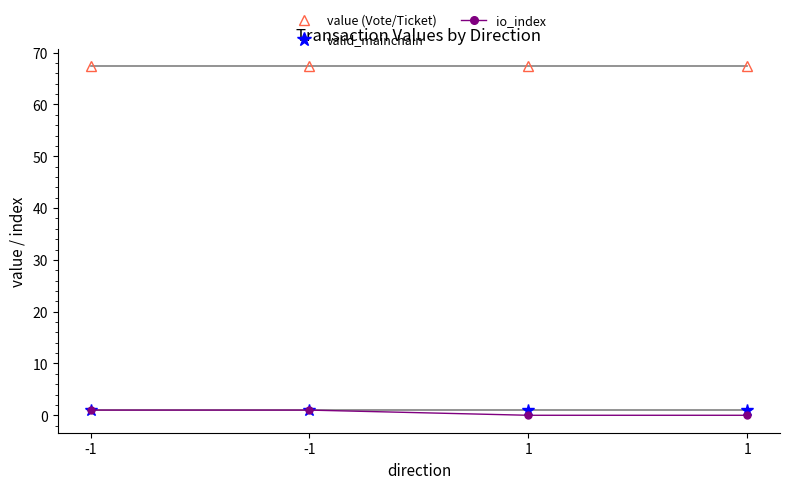

Which series changed the most between -1 and 1?

io_index